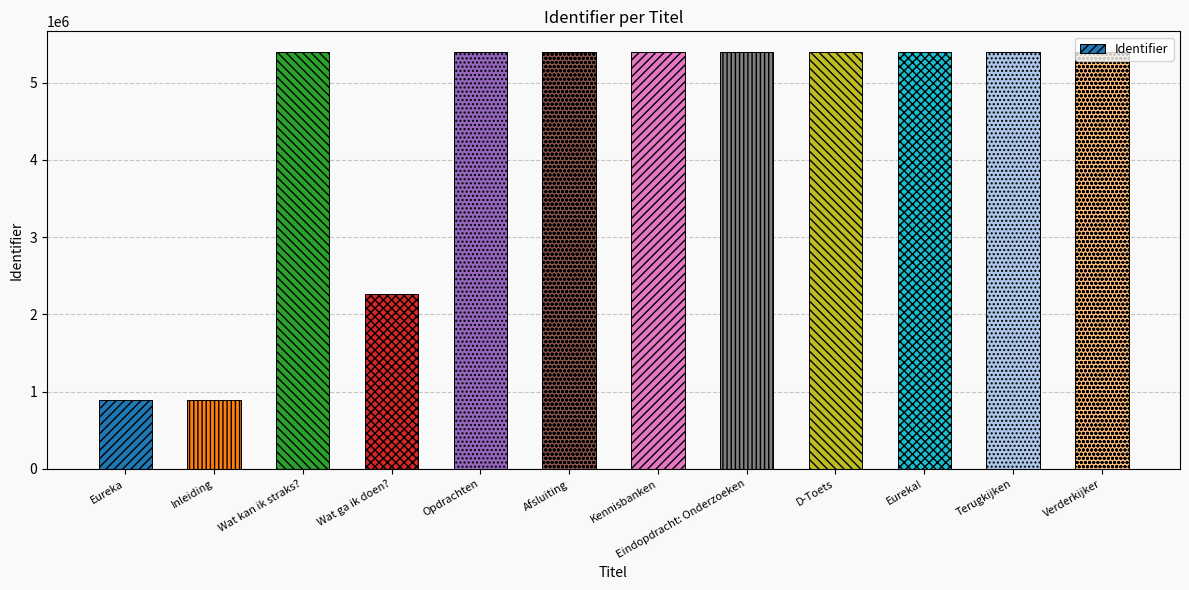

What is the sum of the values at Wat ga ik doen? and Eureka?

3150984